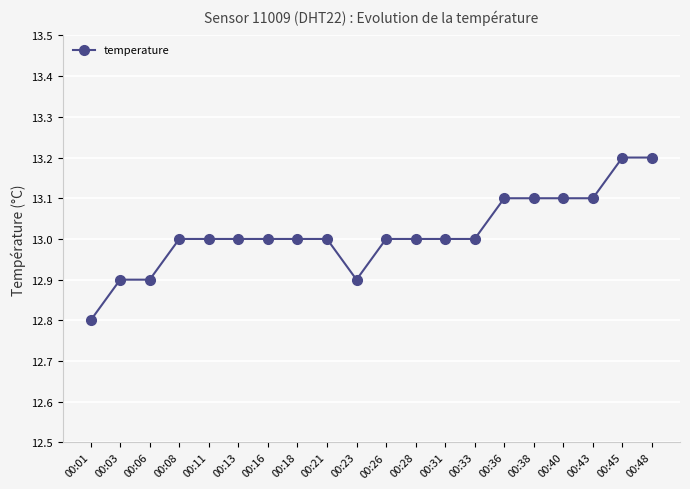

True or false: the data shows 5.4 at 00:45.

False